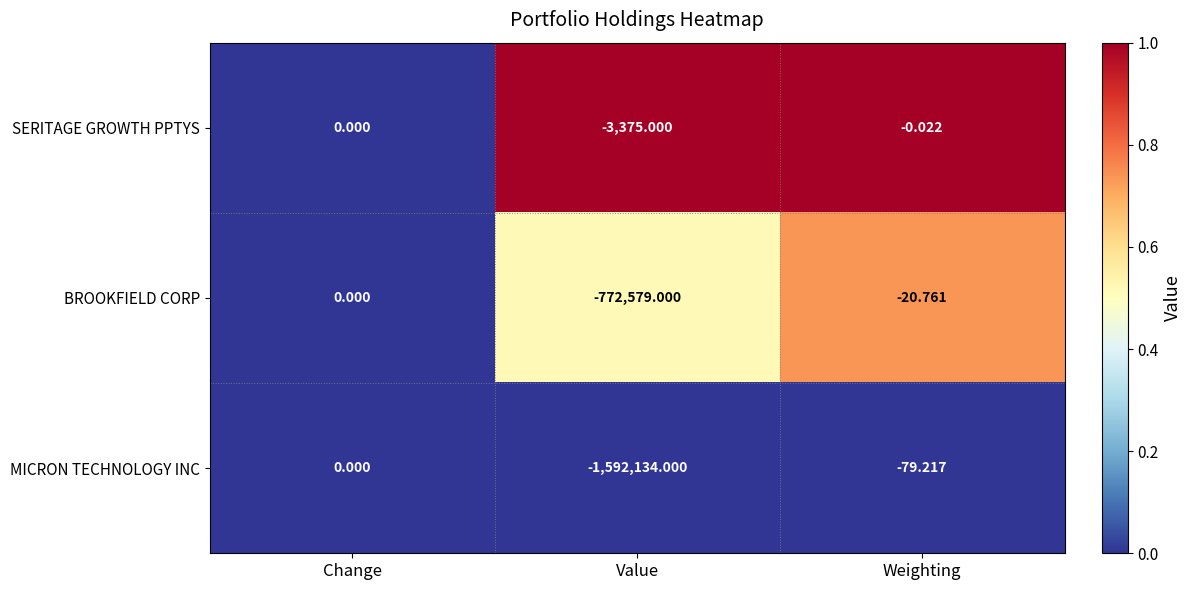

Which series has the widest spread of values?

MICRON TECHNOLOGY INC